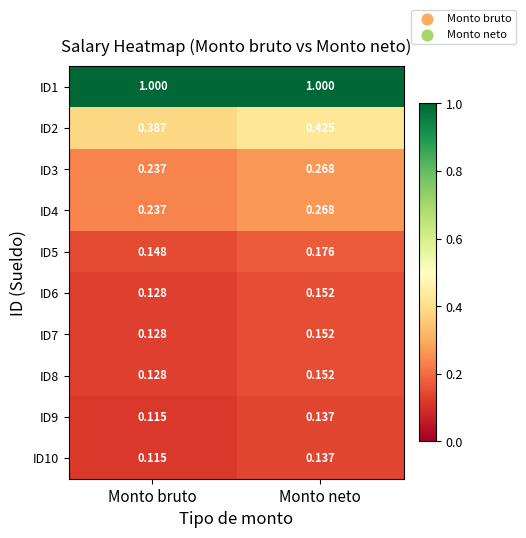

Where is ID8 nearest to the value 0?

Monto bruto